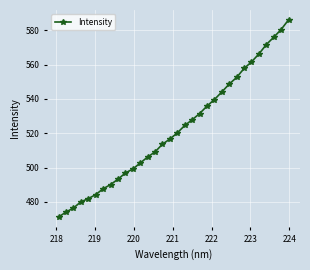

What is the smallest value displayed?

471.2